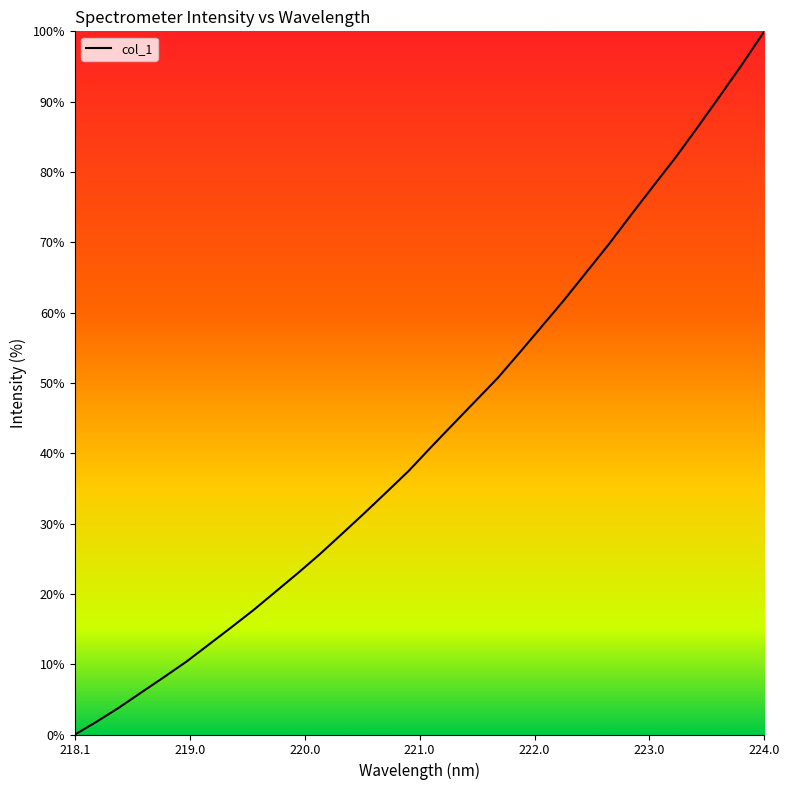

How many values are above zero?

31